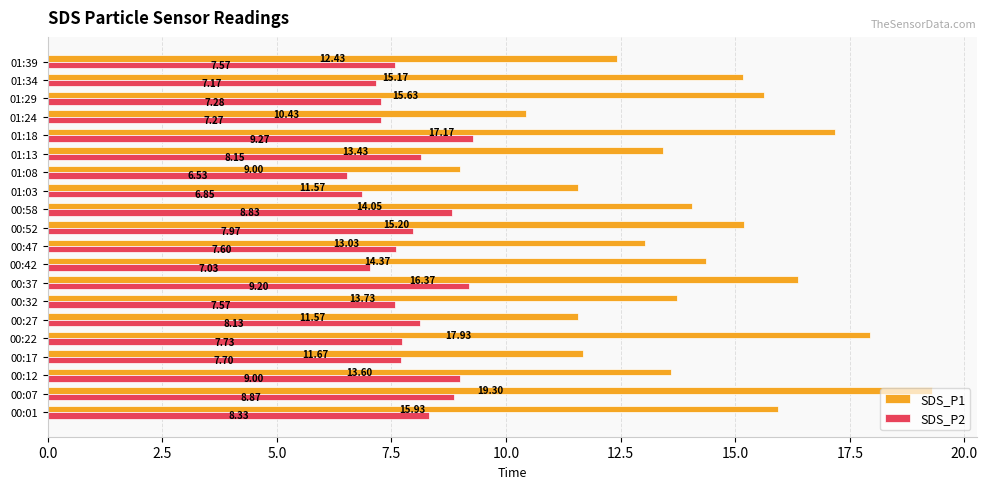

What is the difference between the second highest and minimum values in the SDS_P2 series?

2.7